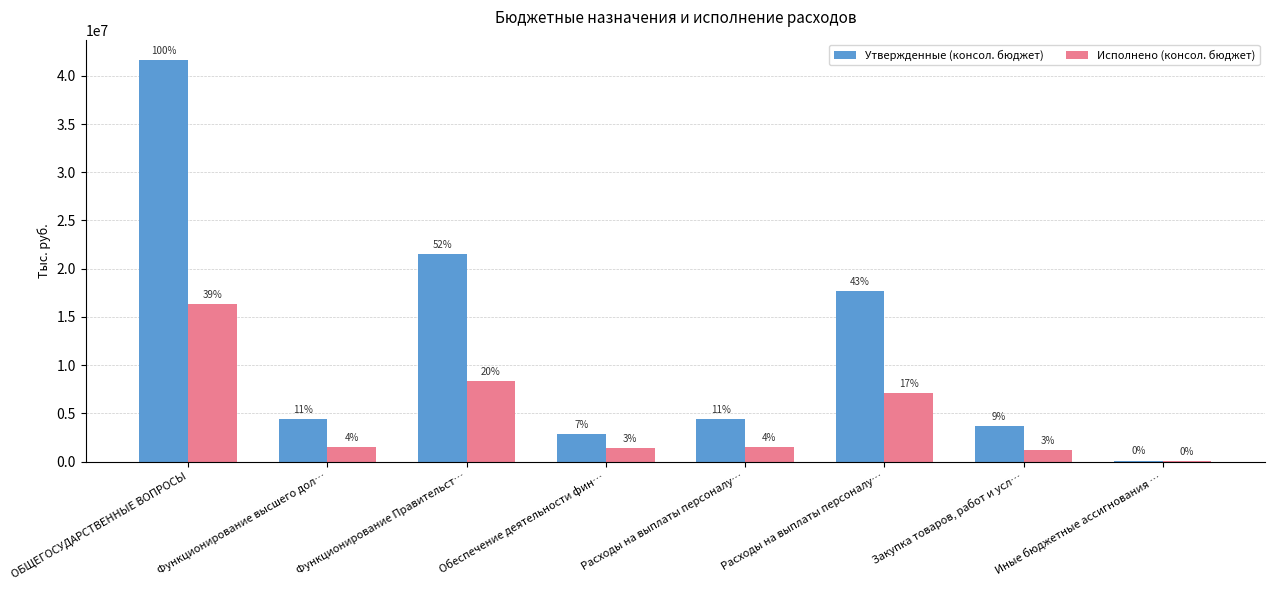

List the labels in order of Исполнено (консол. бюджет) value, largest first.

ОБЩЕГОСУДАРСТВЕННЫЕ ВОПРОСЫ, Функционирование Правительст…, Расходы на выплаты персоналу…, Функционирование высшего дол…, Расходы на выплаты персоналу…, Обеспечение деятельности фин…, Закупка товаров, работ и усл…, Иные бюджетные ассигнования …